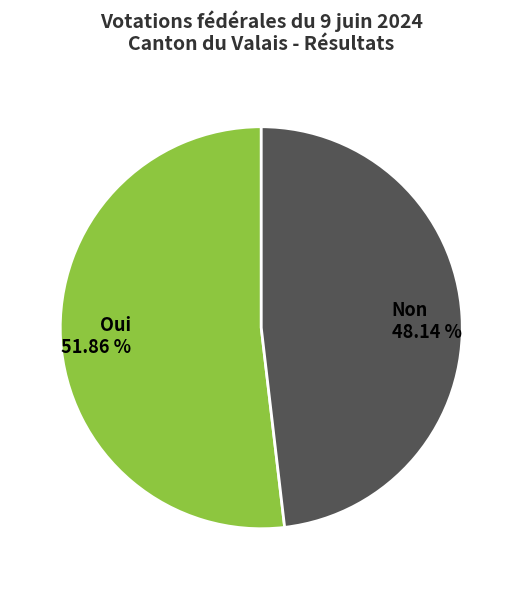

Which category has the biggest portion of the pie?

Oui